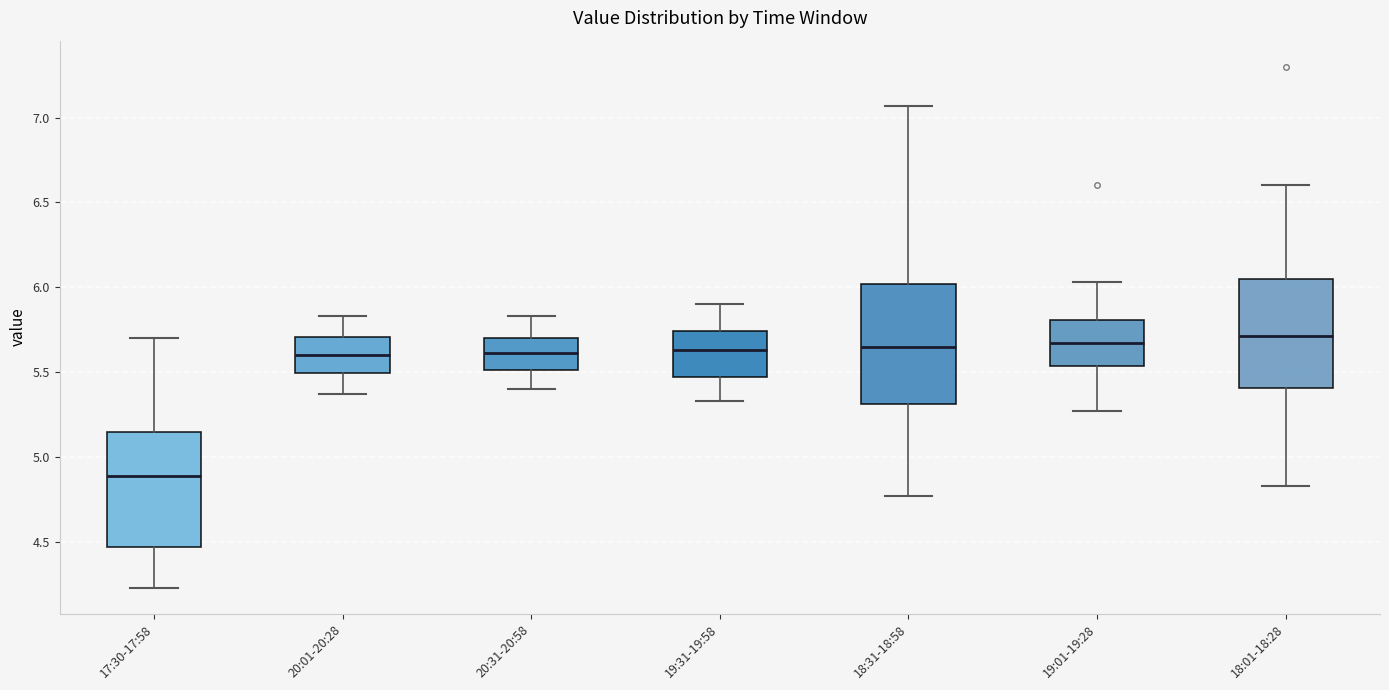

Where does the lower whisker of the box for 17:30-17:58 end on the y-axis? The values are not printed on the chart, so give them approximately, as read against the axis.

4.25